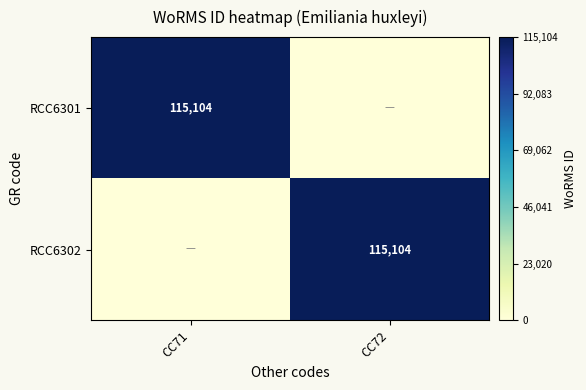

The RCC6301 series shows 41641 at CC71. True or false?

False